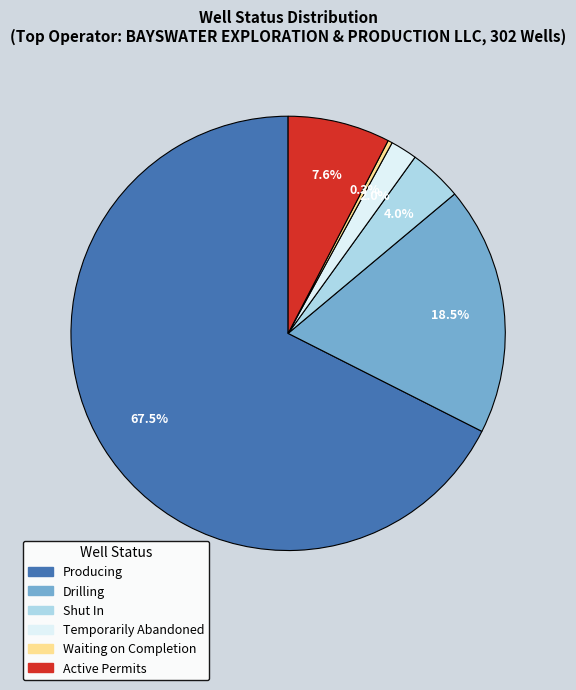

Is there any slice that represents more than half of the pie?

Yes